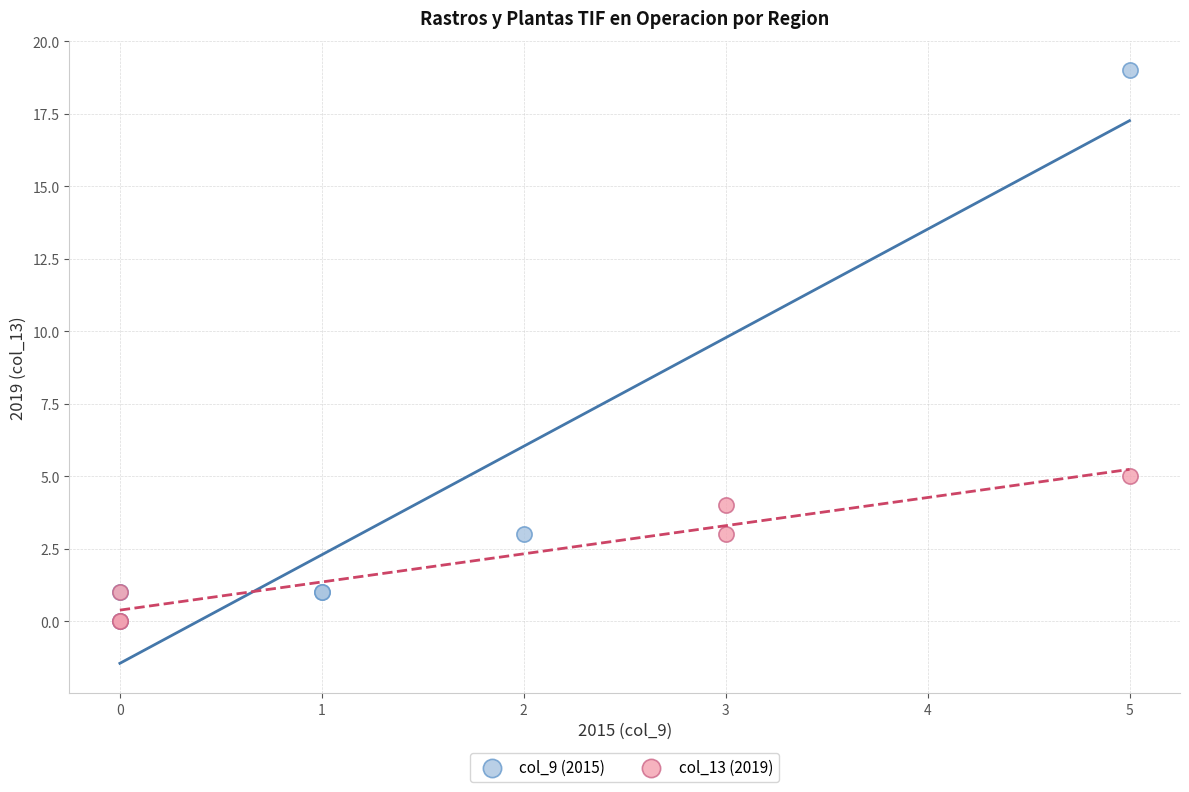

Which series contains the highest Y value?

col_9 (2015)